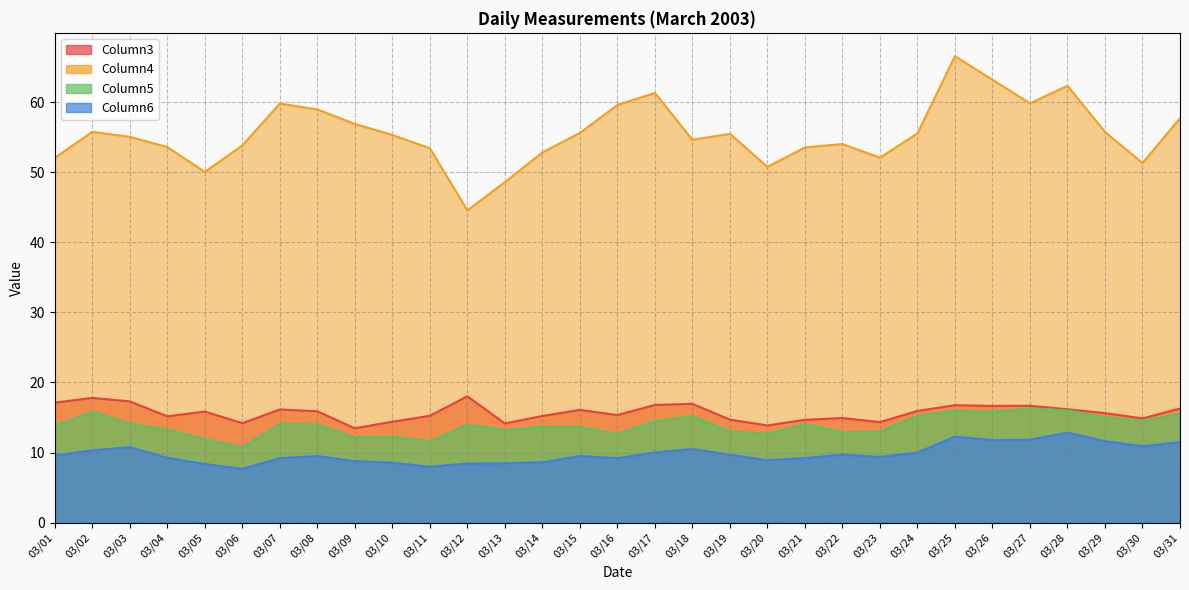

At which category does Column6 reach its first local peak?

03/03